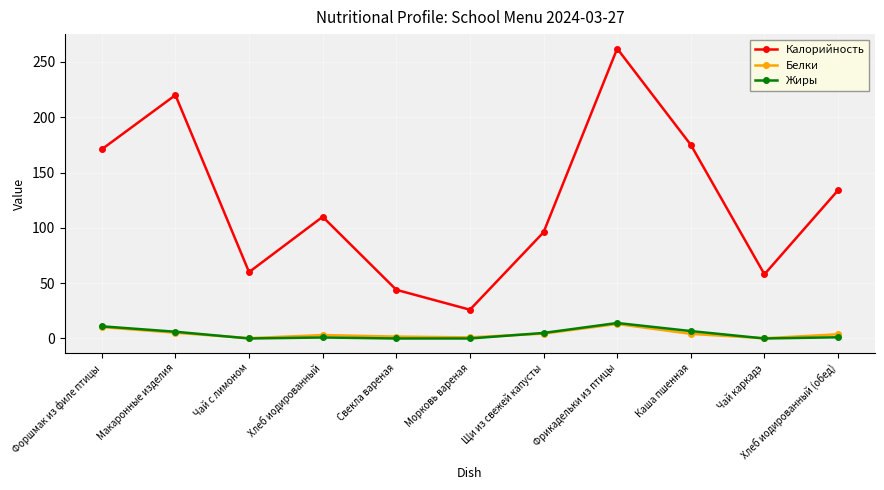

Count the number of data series in this chart.

3